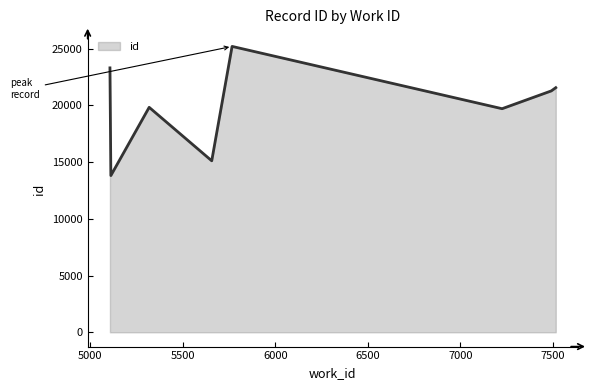

True or false: the data has more than 0 interior local peaks.

True